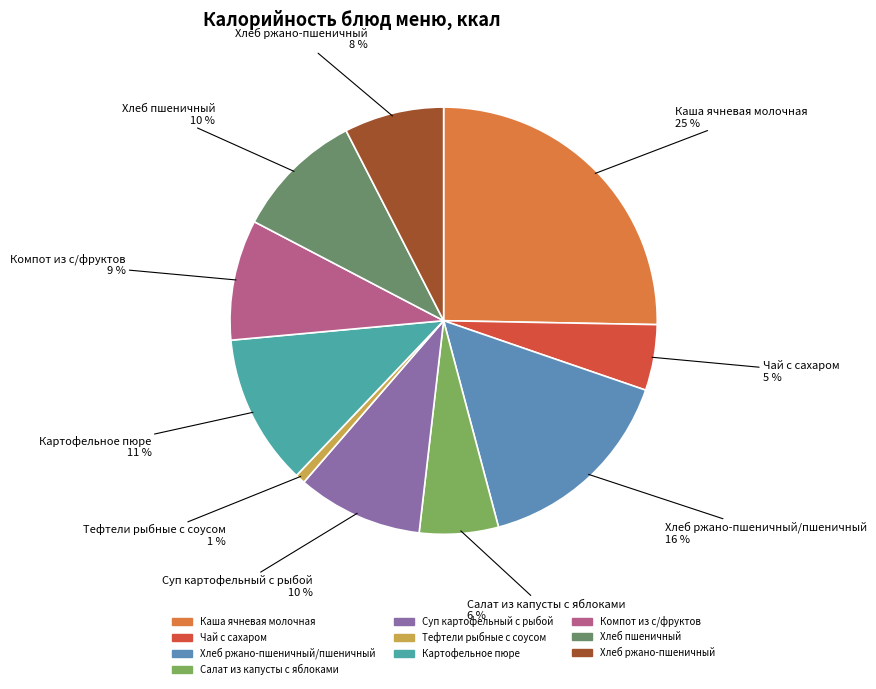

Does any single category account for the majority?

No